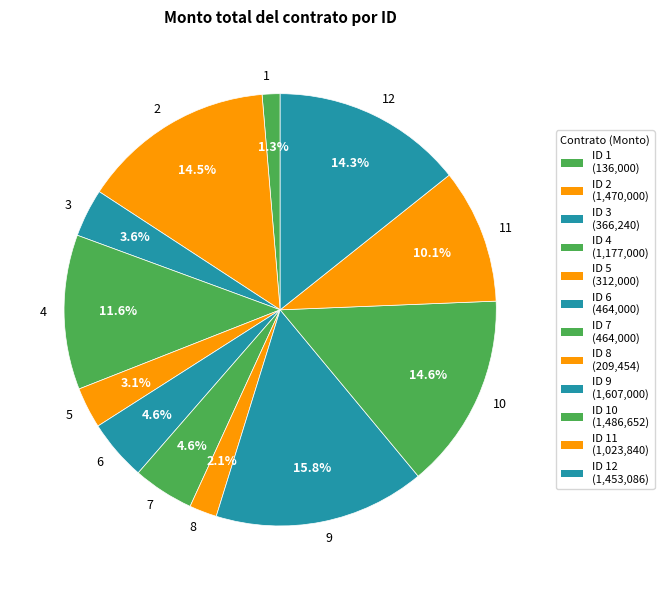

To the nearest percent, what is the difference between the 6 and 5 slice percentages?

1%